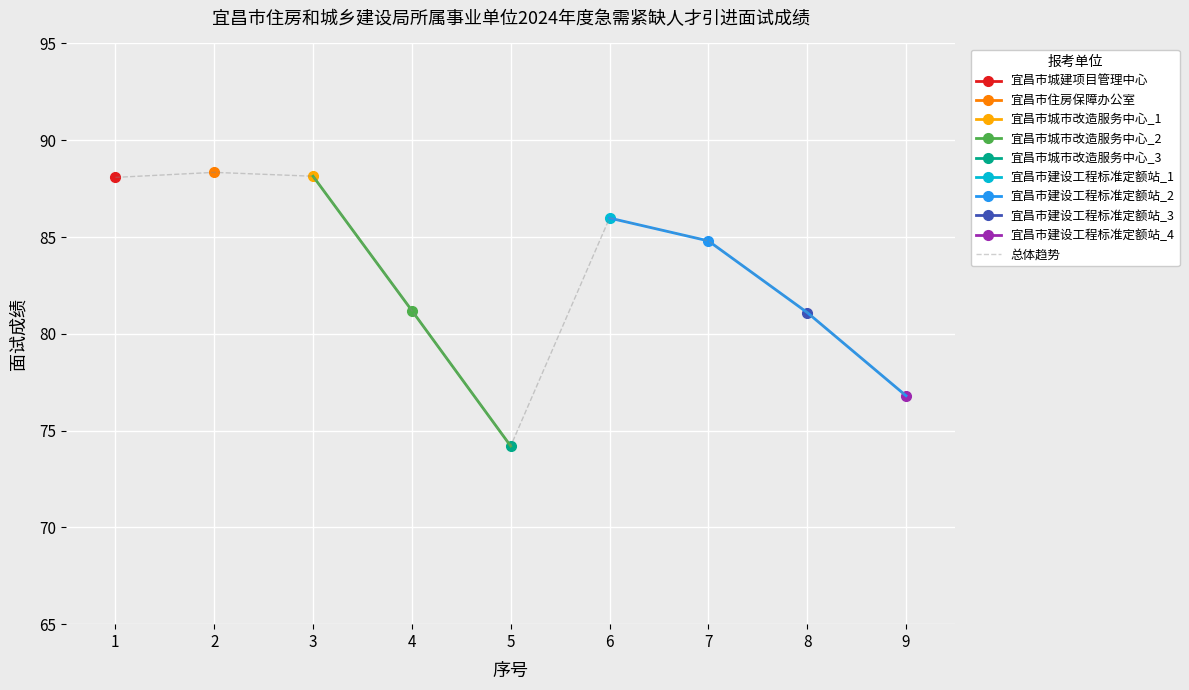

The 总体趋势 series shows 31.7 at 7. True or false?

False